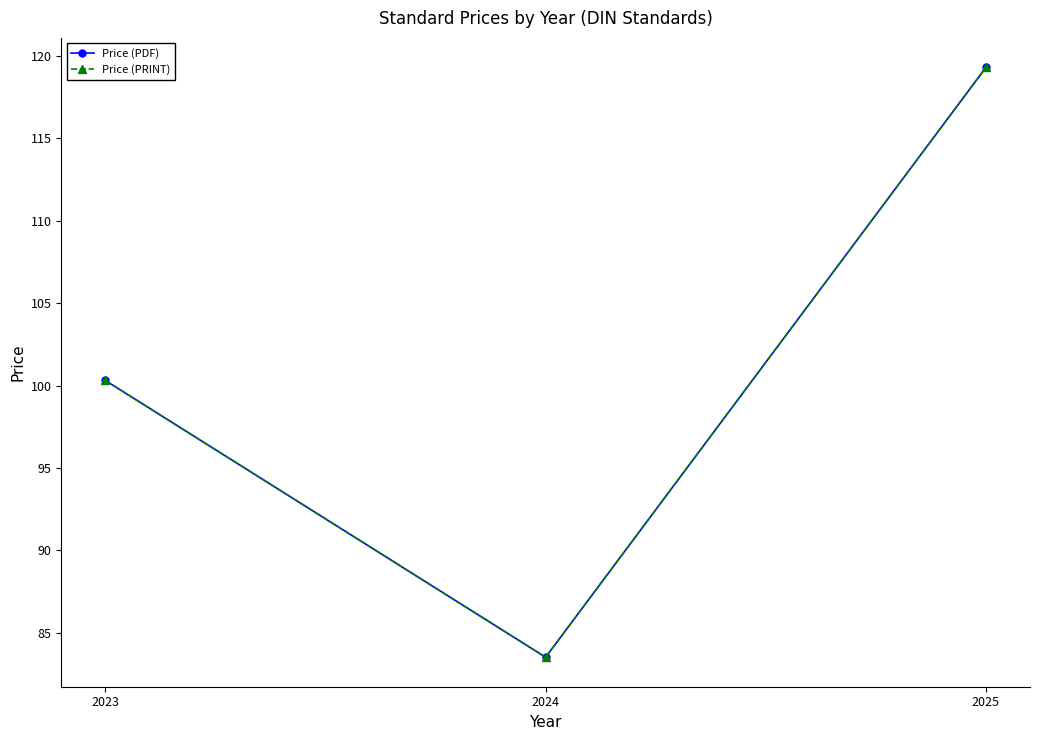

Where does the Price (PRINT) series first go above 100?

2023